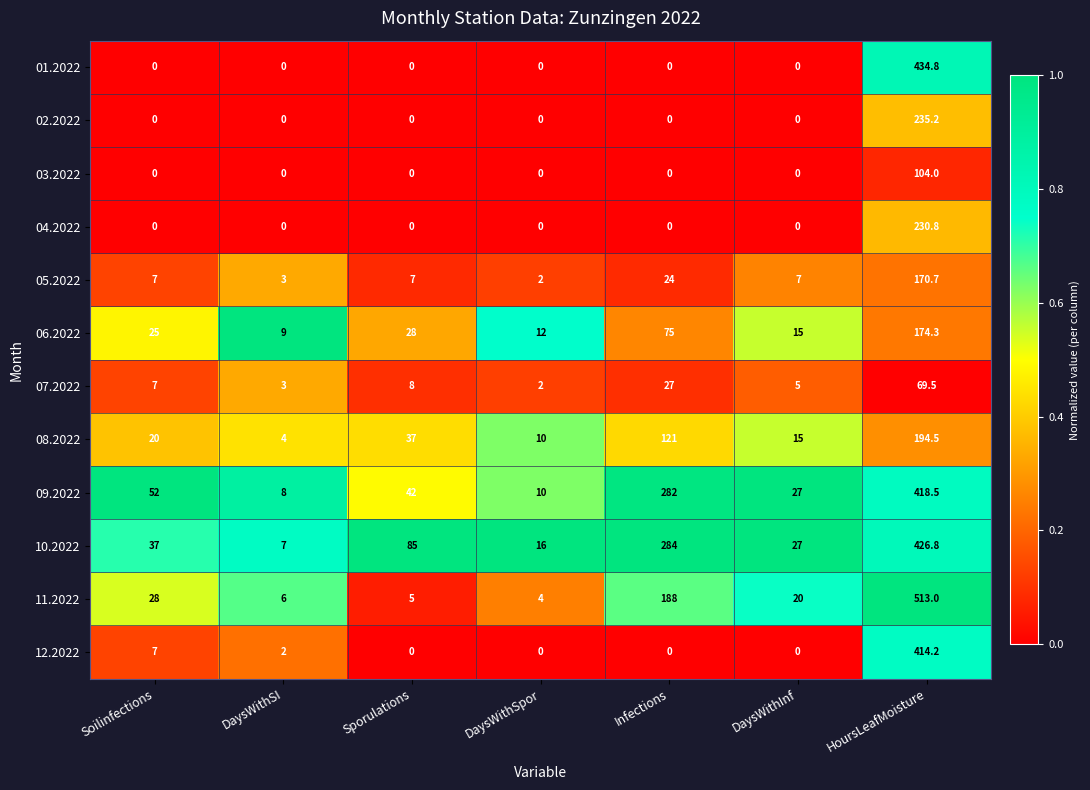

Which series has the largest total across all categories?

10.2022